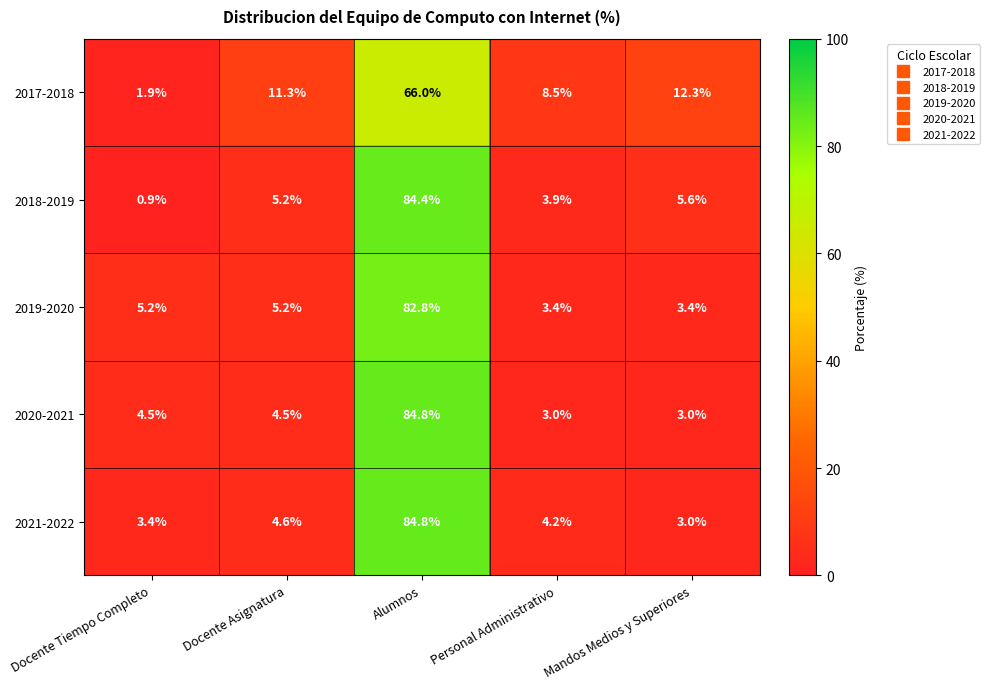

What is the difference between the maximum and minimum values in the 2018-2019 series?

83.5